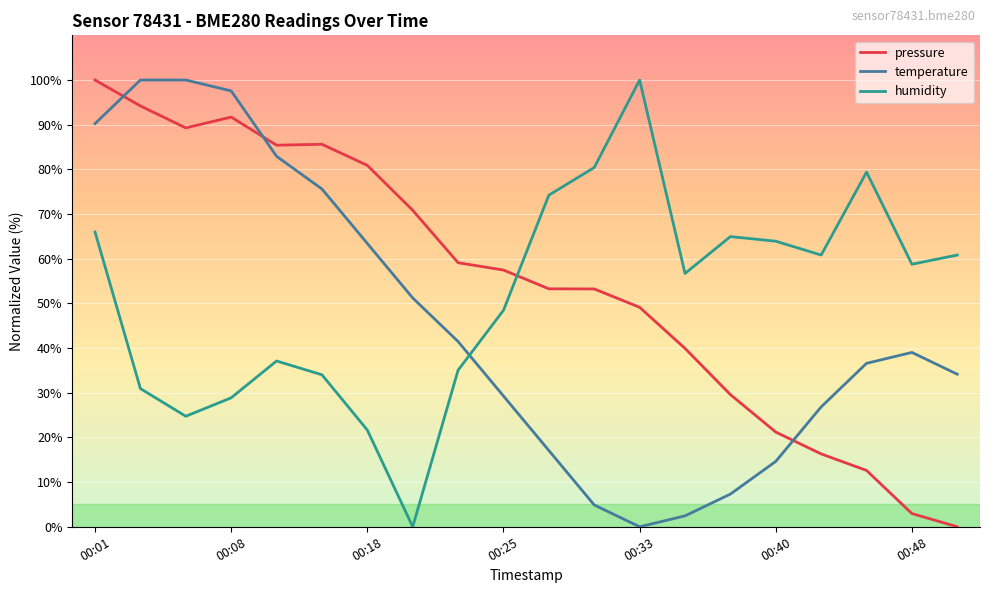

List the series in order of their overall mean, lowest first.

temperature, humidity, pressure